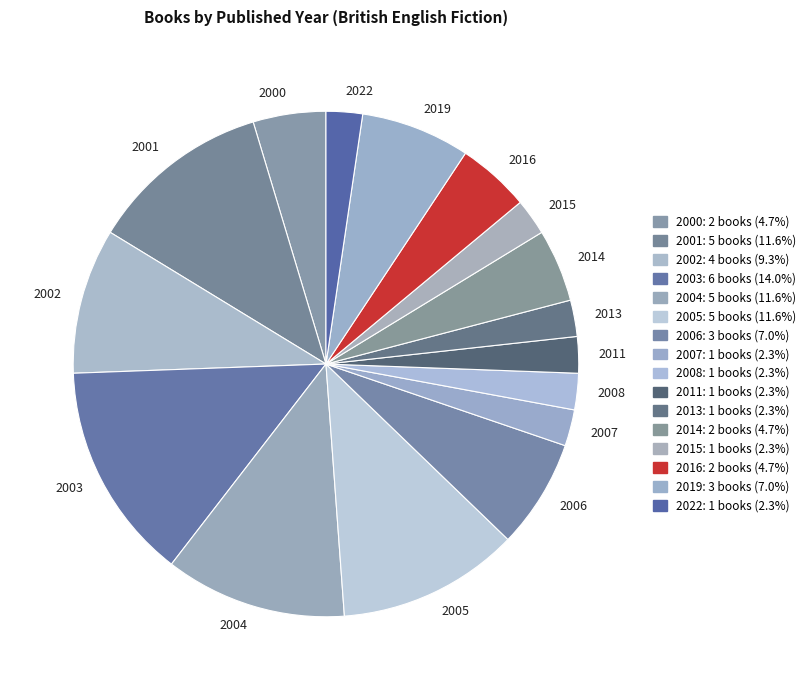

What is the largest slice in the pie chart?

2003